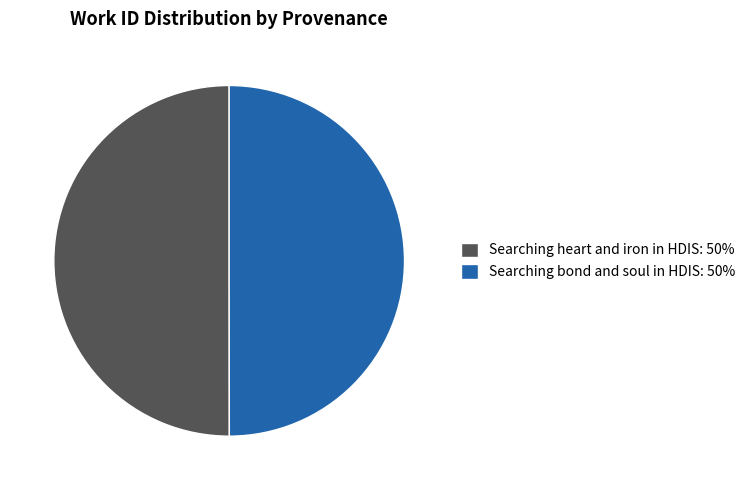

True or false: Searching heart and iron in HDIS: 50% accounts for 59% of the total.

False